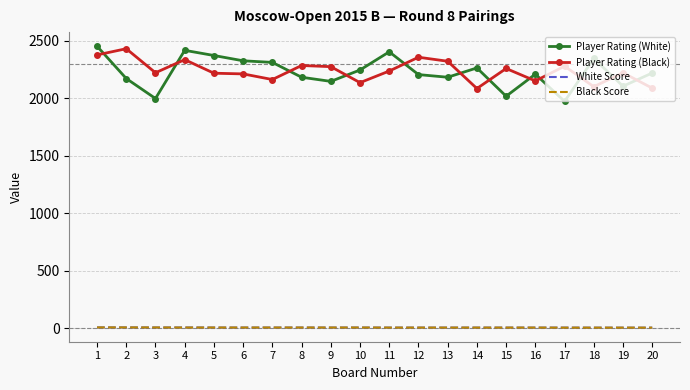

What is the total value across all series at 1?

4838.0